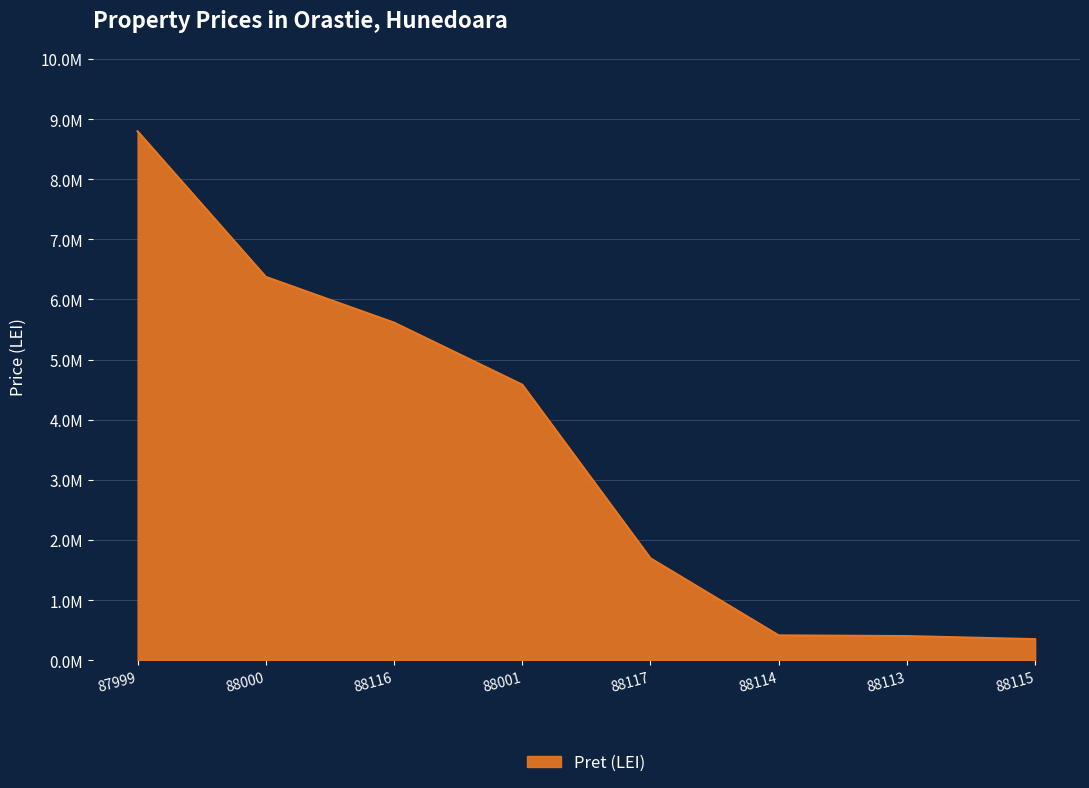

Rank the categories by value from highest to lowest.

87999, 88000, 88116, 88001, 88117, 88114, 88113, 88115